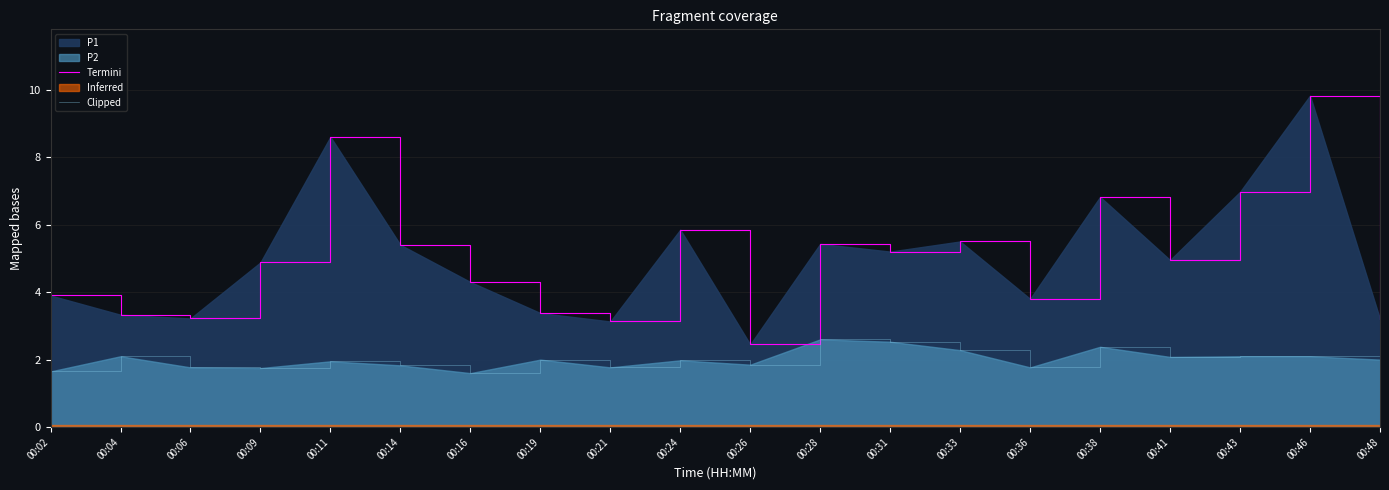

True or false: Clipped and Termini intersect in this chart.

False